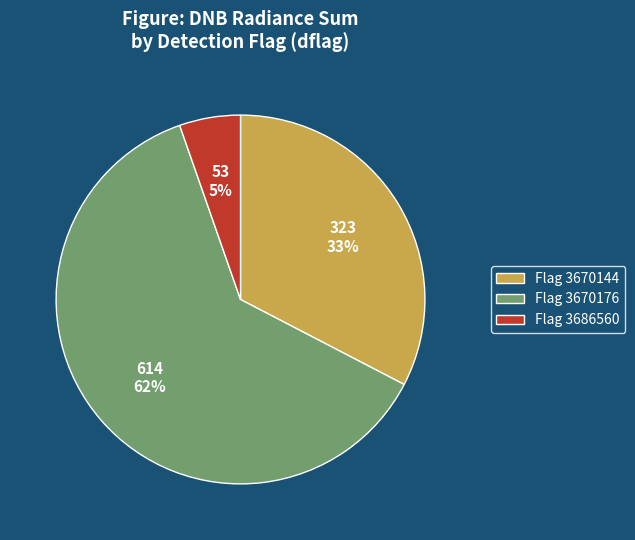

Which slice is the smallest?

Flag 3686560